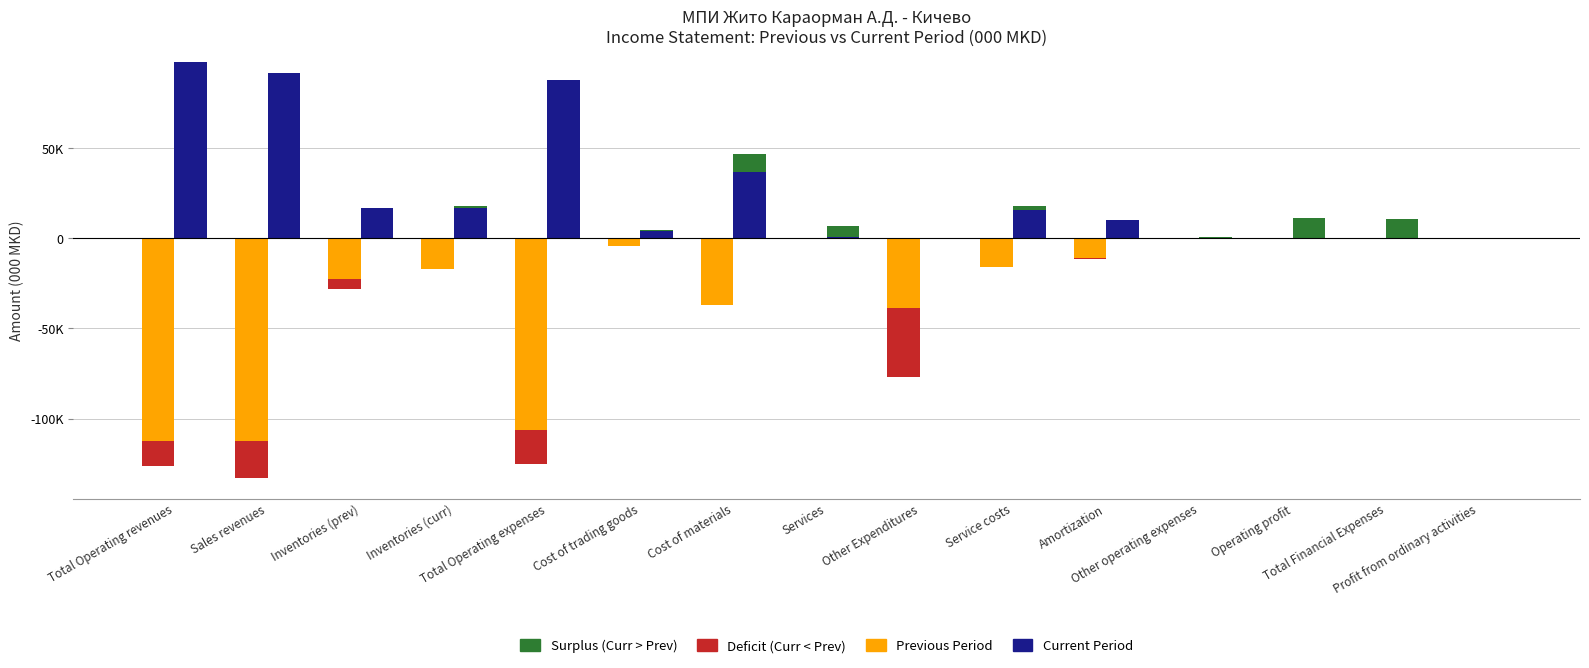

What is the label of the 11th bar from the left?

Amortization